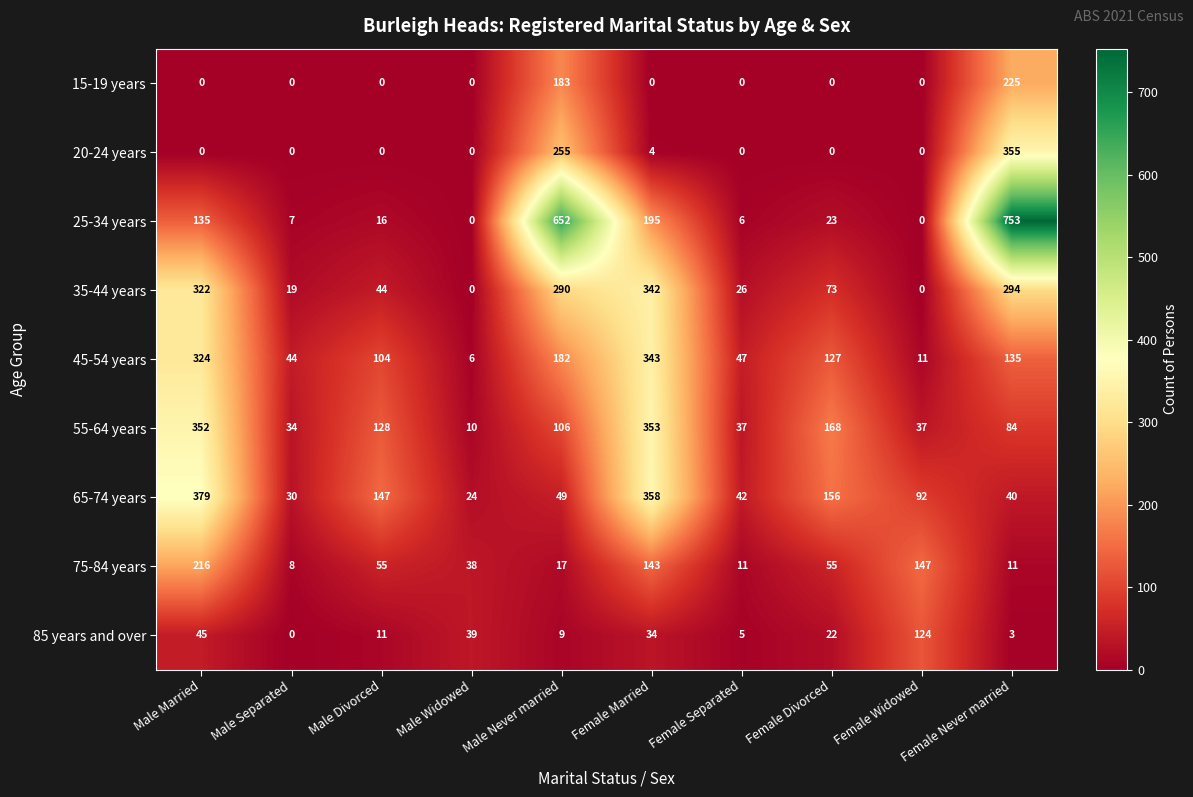

What is the difference between the highest and lowest values at Male Never married?

643